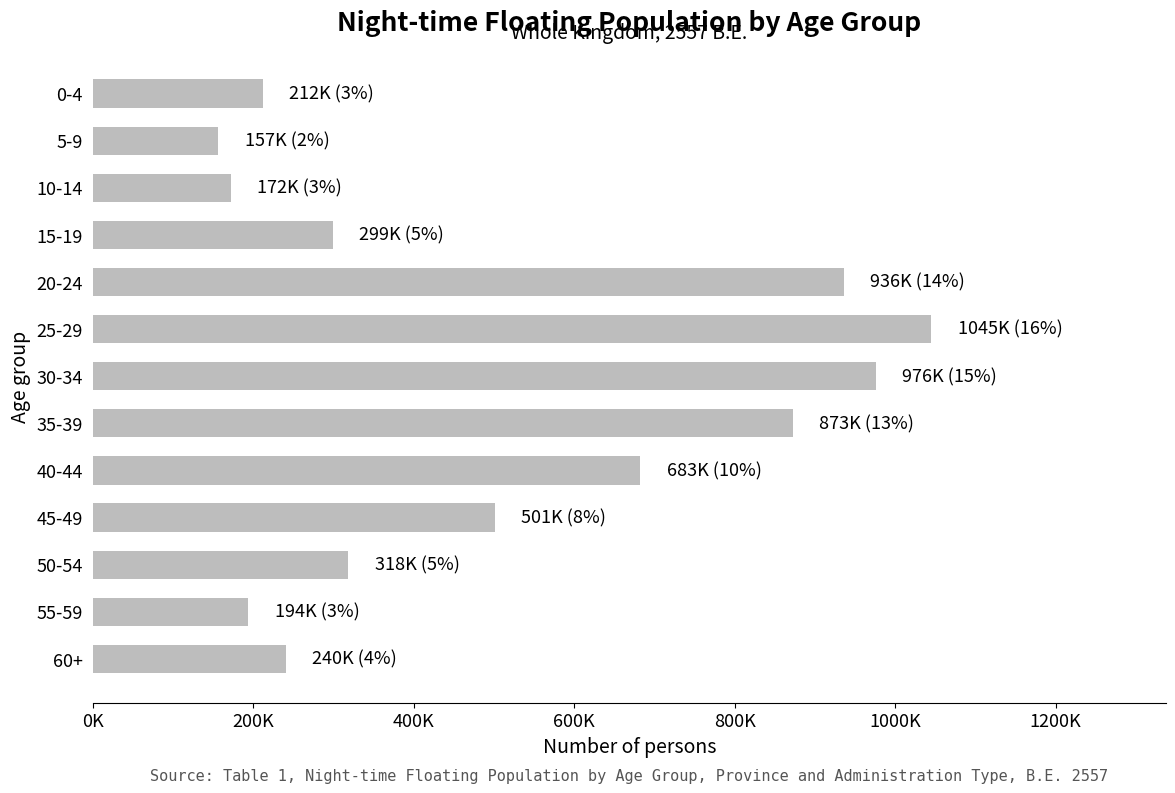

At which label is the value closest to 600768?

40-44